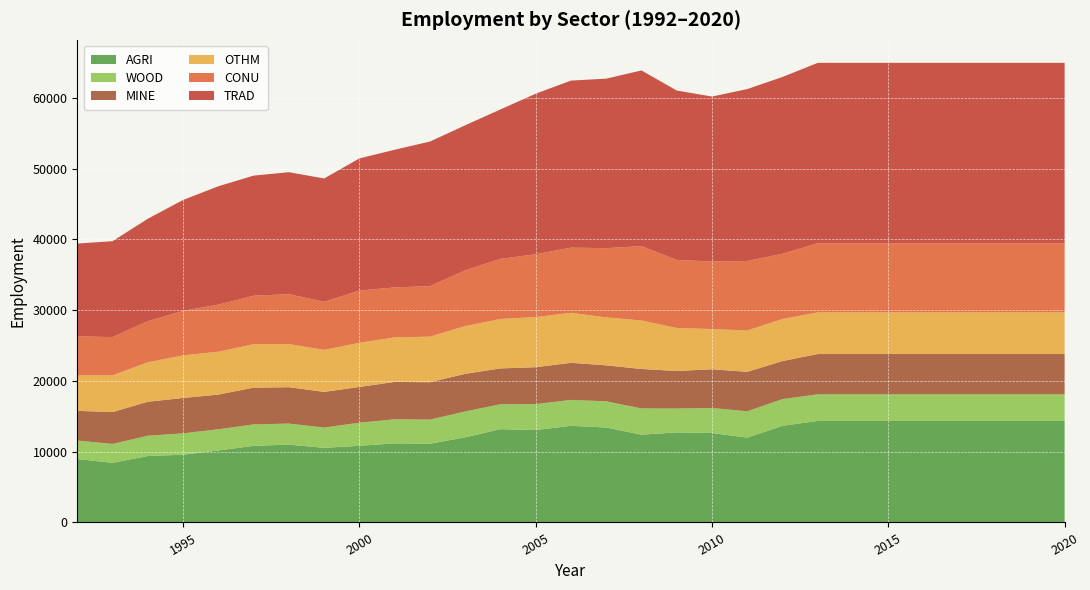

Reading left to right, transcribe all the data shown in this chart.

AGRI: 1992=8962	1993=8429	1994=9384	1995=9573	1996=10175	1997=10828	1998=11000	1999=10546	2000=10834	2001=11182	2002=11123	2003=12031	2004=13186	2005=13056	2006=13660	2007=13420	2008=12405	2009=12728	2010=12637	2011=11987	2012=13663	2013=14345	2014=14345	2015=14345	2016=14345	2017=14345	2018=14345	2019=14345	2020=14345
WOOD: 1992=2618	1993=2672	1994=2871	1995=3019	1996=2995	1997=3026	1998=2972	1999=2865	2000=3262	2001=3399	2002=3416	2003=3652	2004=3524	2005=3671	2006=3660	2007=3699	2008=3710	2009=3373	2010=3539	2011=3724	2012=3772	2013=3760	2014=3760	2015=3760	2016=3760	2017=3760	2018=3760	2019=3760	2020=3760
MINE: 1992=4190	1993=4500	1994=4801	1995=4998	1996=4901	1997=5197	1998=5142	1999=5040	2000=5055	2001=5279	2002=5280	2003=5320	2004=5058	2005=5211	2006=5239	2007=5085	2008=5573	2009=5304	2010=5473	2011=5575	2012=5379	2013=5695	2014=5695	2015=5695	2016=5695	2017=5695	2018=5695	2019=5695	2020=5695
OTHM: 1992=5014	1993=5193	1994=5581	1995=6026	1996=6054	1997=6138	1998=6097	1999=5932	2000=6241	2001=6290	2002=6438	2003=6746	2004=6985	2005=7090	2006=7068	2007=6776	2008=6857	2009=6074	2010=5683	2011=5847	2012=5935	2013=5886	2014=5886	2015=5886	2016=5886	2017=5886	2018=5886	2019=5886	2020=5886
CONU: 1992=5523	1993=5400	1994=5812	1995=6282	1996=6658	1997=6849	1998=7048	1999=6799	2000=7377	2001=7063	2002=7143	2003=7875	2004=8489	2005=8876	2006=9207	2007=9781	2008=10505	2009=9619	2010=9548	2011=9817	2012=9226	2013=9771	2014=9771	2015=9771	2016=9771	2017=9771	2018=9771	2019=9771	2020=9771
TRAD: 1992=13104	1993=13553	1994=14469	1995=15670	1996=16724	1997=16974	1998=17236	1999=17425	2000=18672	2001=19455	2002=20424	2003=20495	2004=21122	2005=22683	2006=23604	2007=23952	2008=24826	2009=23937	2010=23303	2011=24290	2012=24978	2013=25490	2014=25490	2015=25490	2016=25490	2017=25490	2018=25490	2019=25490	2020=25490